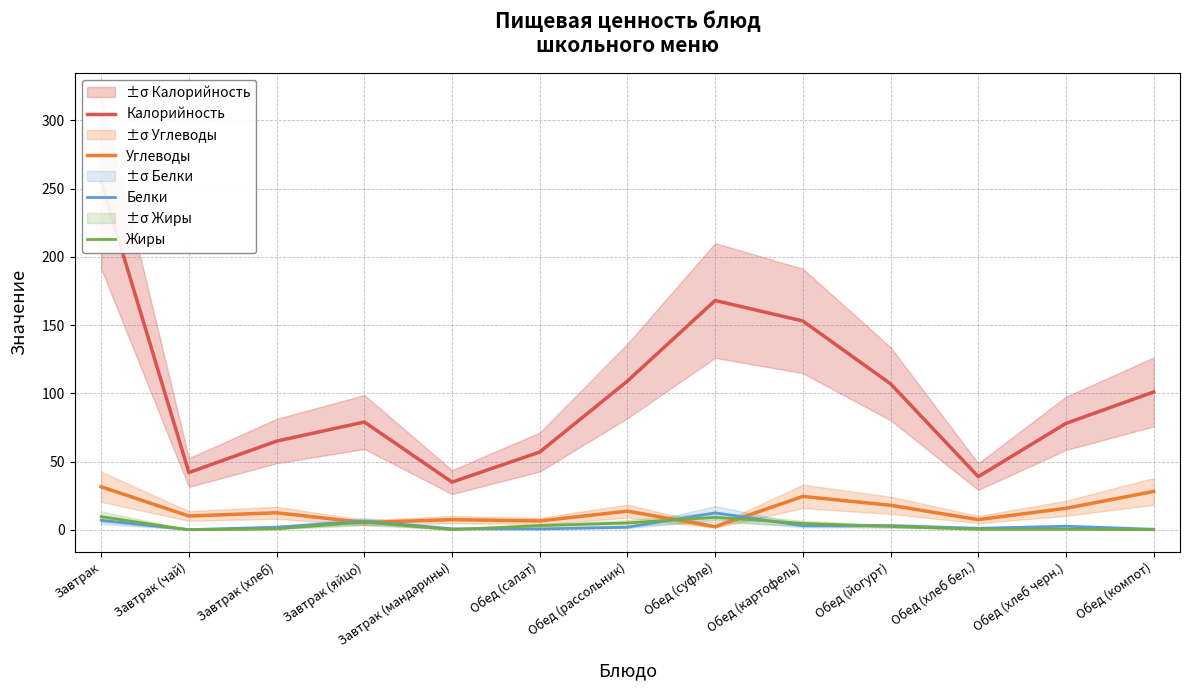

How many values in the Углеводы series are below 12?

6